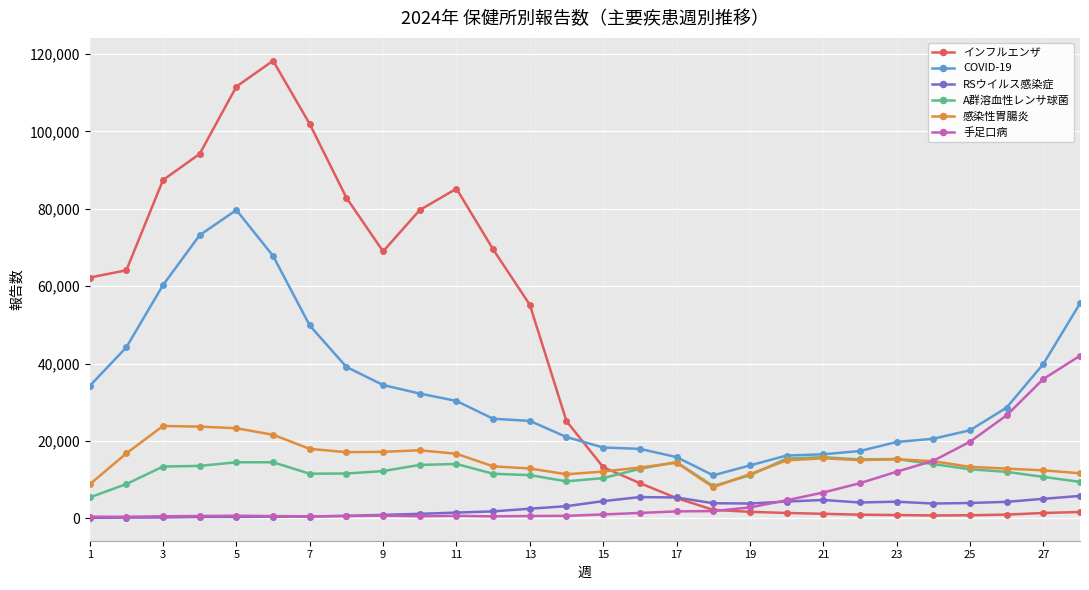

At how many categories does at least one series exceed 30033?

15